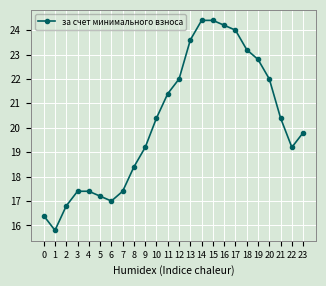

What is the value of the 9th point from the left?

18.4